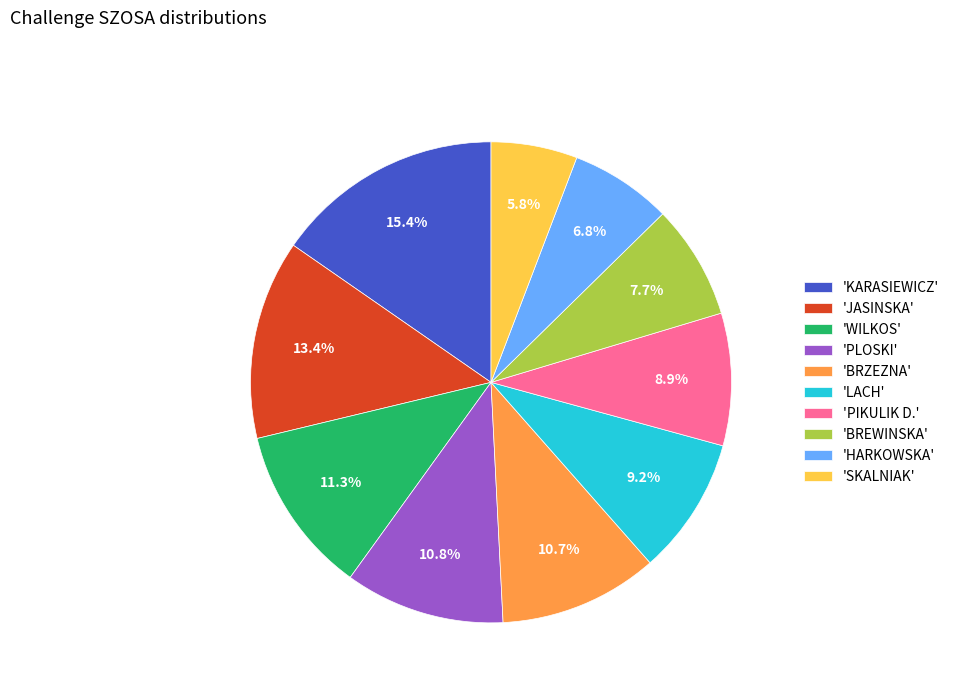

How much of the chart is everything except 'JASINSKA'?

86.6%